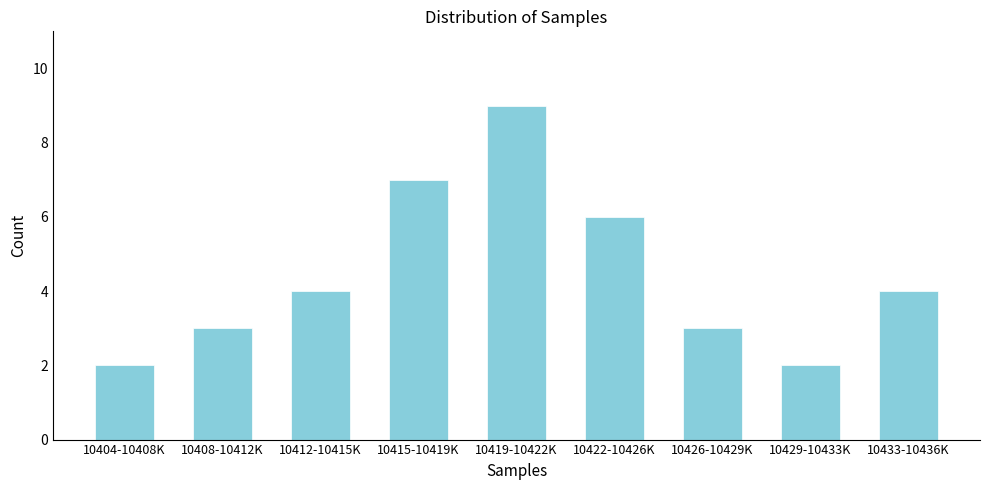

Reading left to right, what are all the values shown in this chart?

10404-10408K=2	10408-10412K=3	10412-10415K=4	10415-10419K=7	10419-10422K=9	10422-10426K=6	10426-10429K=3	10429-10433K=2	10433-10436K=4